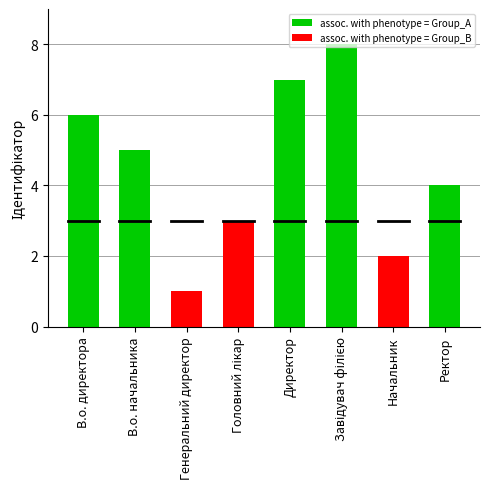

What are all the series names shown in the legend?

assoc. with phenotype = Group_A, assoc. with phenotype = Group_B